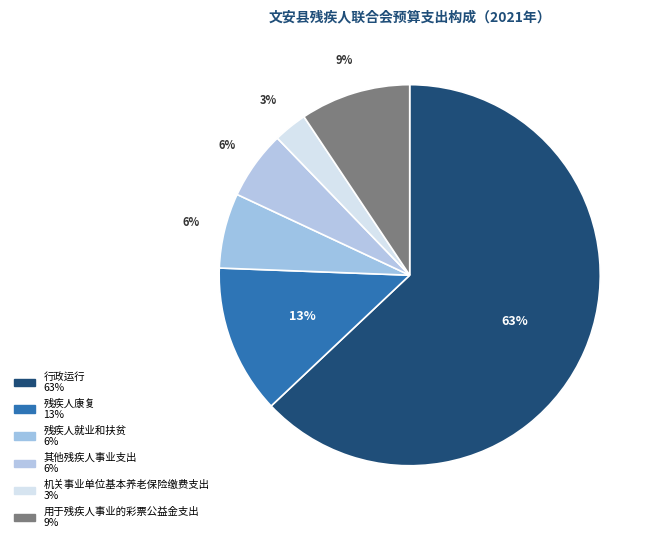

What is the majority slice?

行政运行